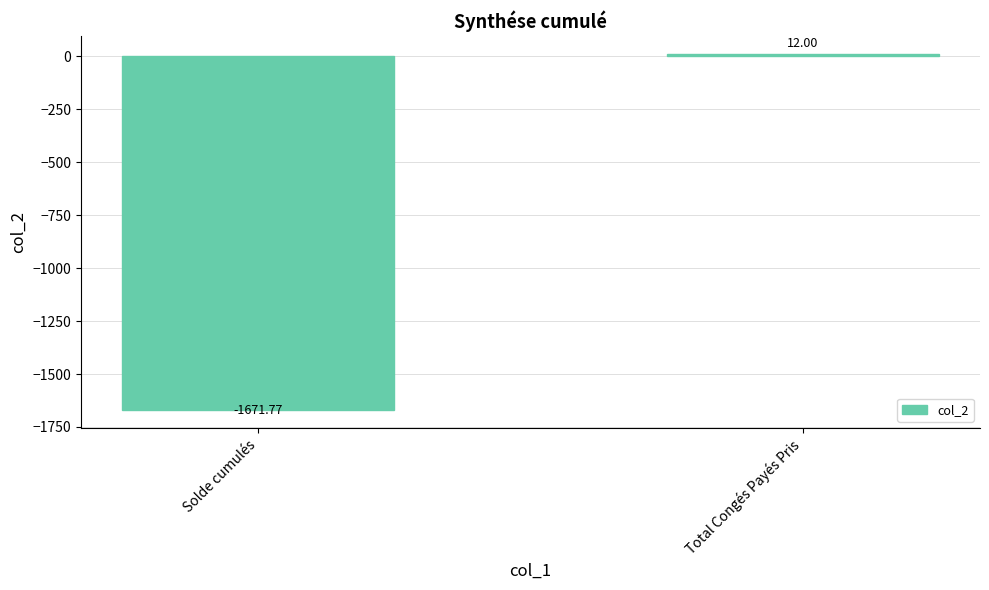

What is the difference between the maximum and minimum values?

1683.8